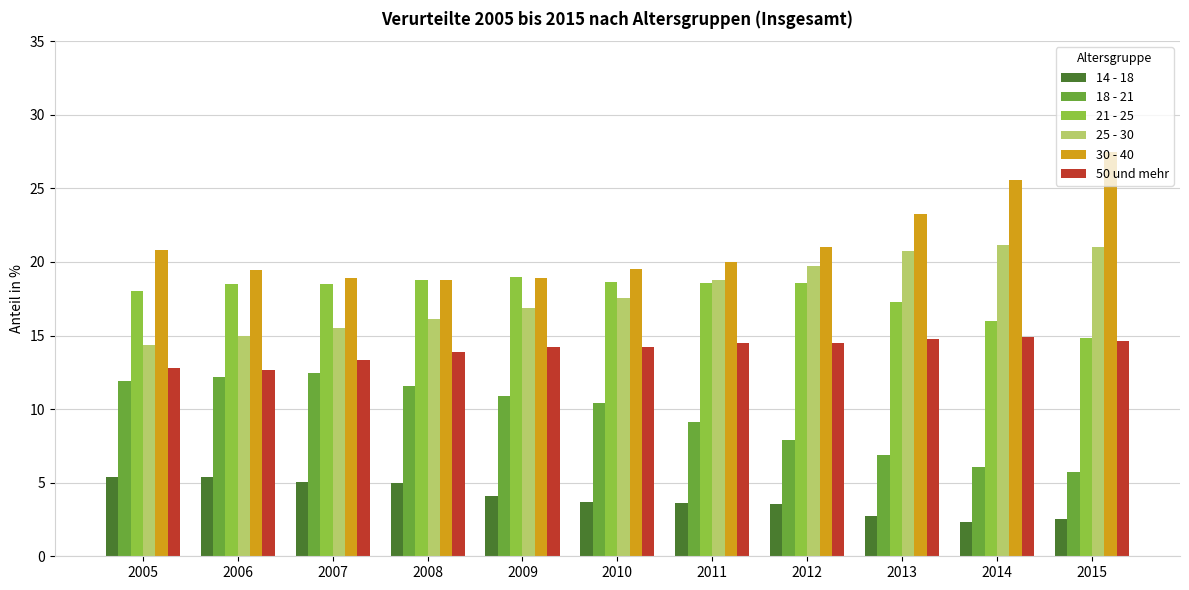

What is the value of the 25 - 30 bar at the 4th from the left?

16.1